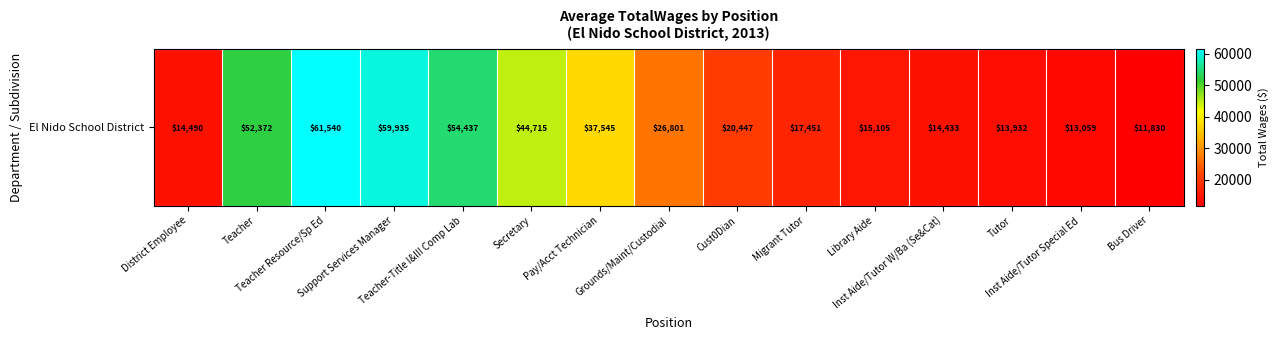

How many values are below 20447?

7